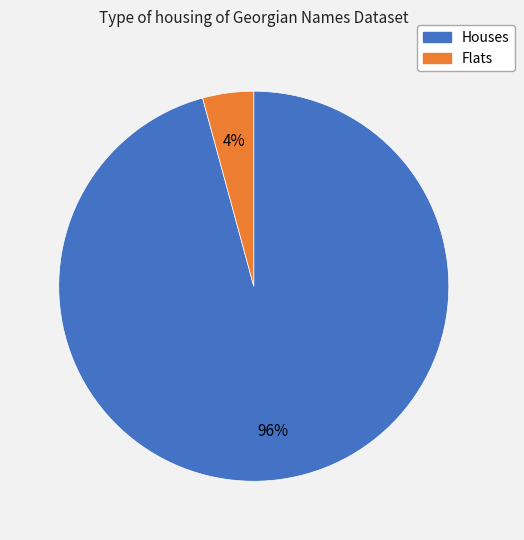

Does any single category account for the majority?

Yes